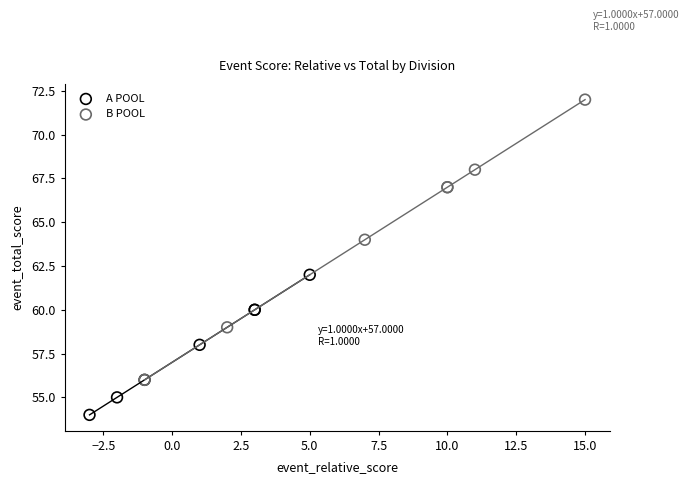

Which series reaches the minimum Y coordinate?

A POOL